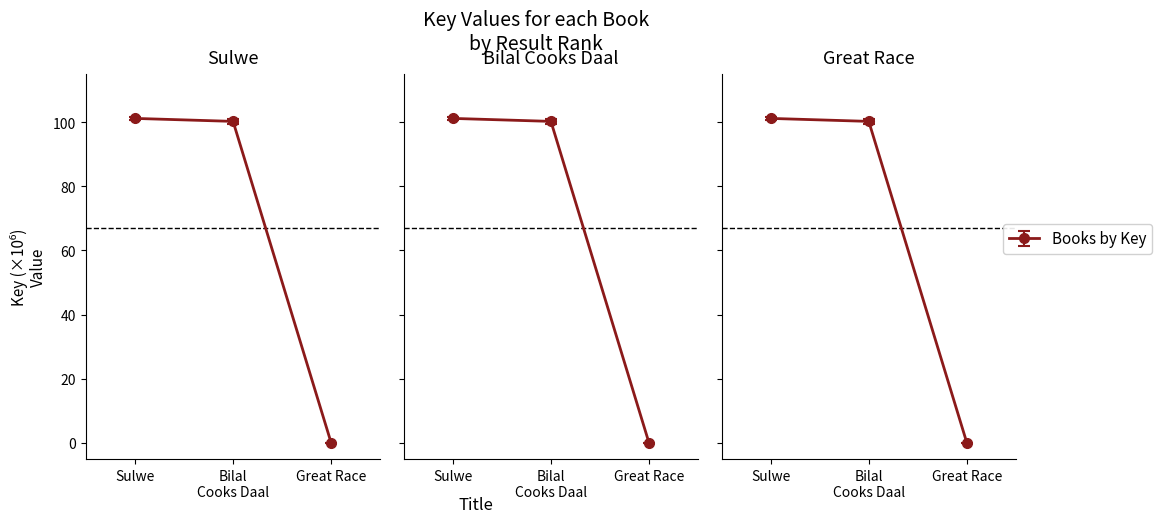

List the labels in order of value, smallest first.

Great Race, Bilal Cooks Daal, Sulwe